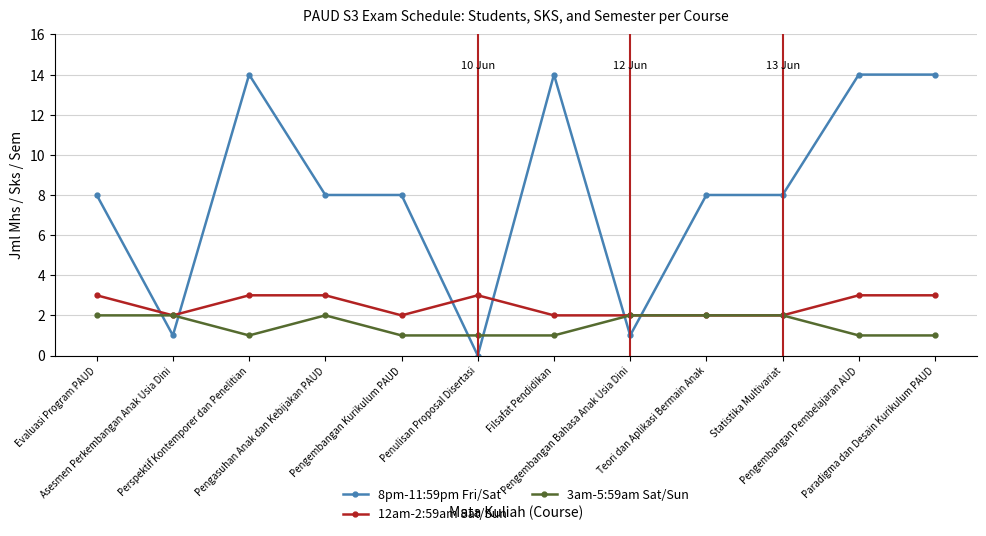

What are all the series names shown in the legend?

8pm-11:59pm Fri/Sat, 12am-2:59am Sat/Sun, 3am-5:59am Sat/Sun